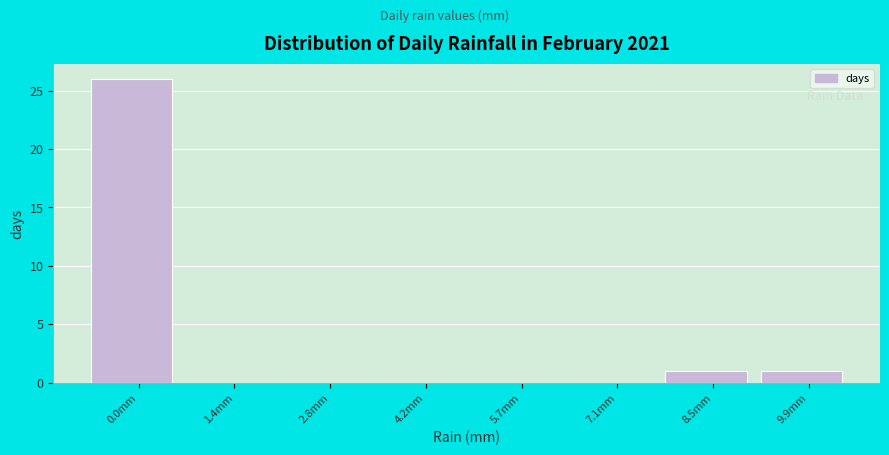

Reading left to right, list all the values displayed in this chart.

0.0mm=26	1.4mm=0	2.8mm=0	4.2mm=0	5.7mm=0	7.1mm=0	8.5mm=1	9.9mm=1